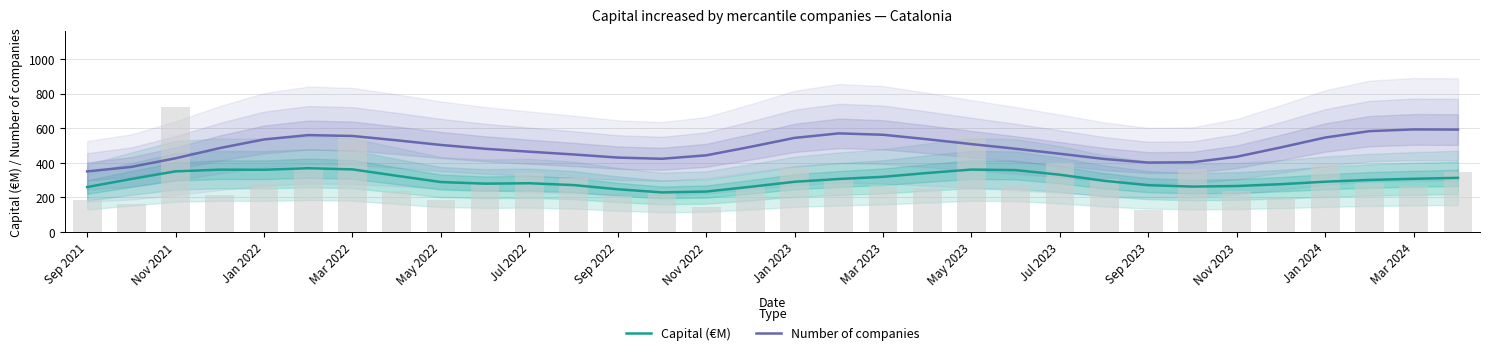

What is the highest value of the Capital (€M) series?

369.4